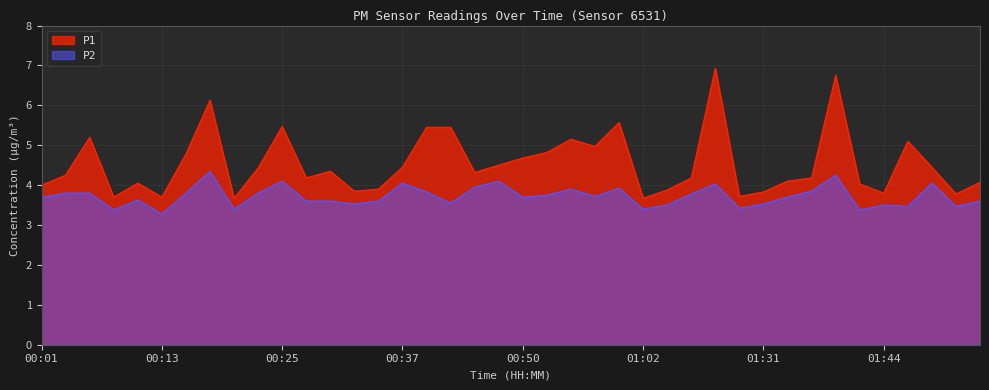

At which label does P2 reach its minimum?

00:13